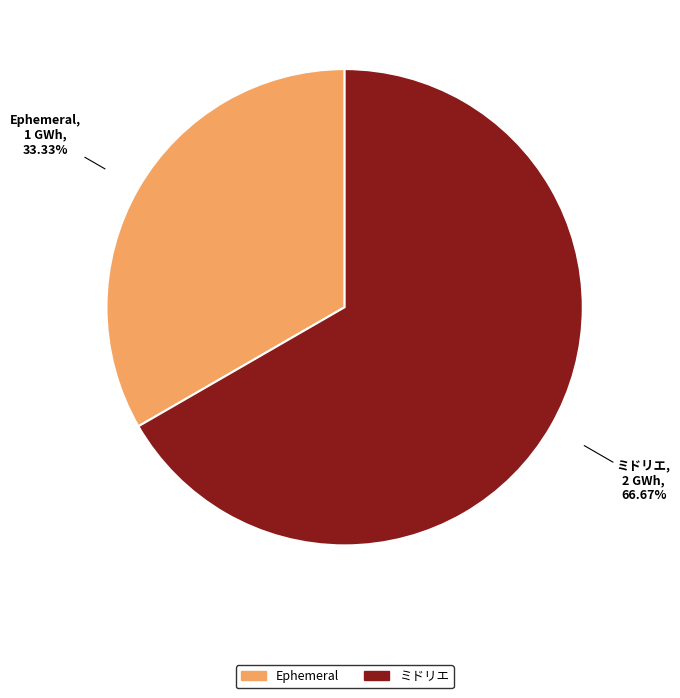

Is there any slice that represents more than half of the pie?

Yes